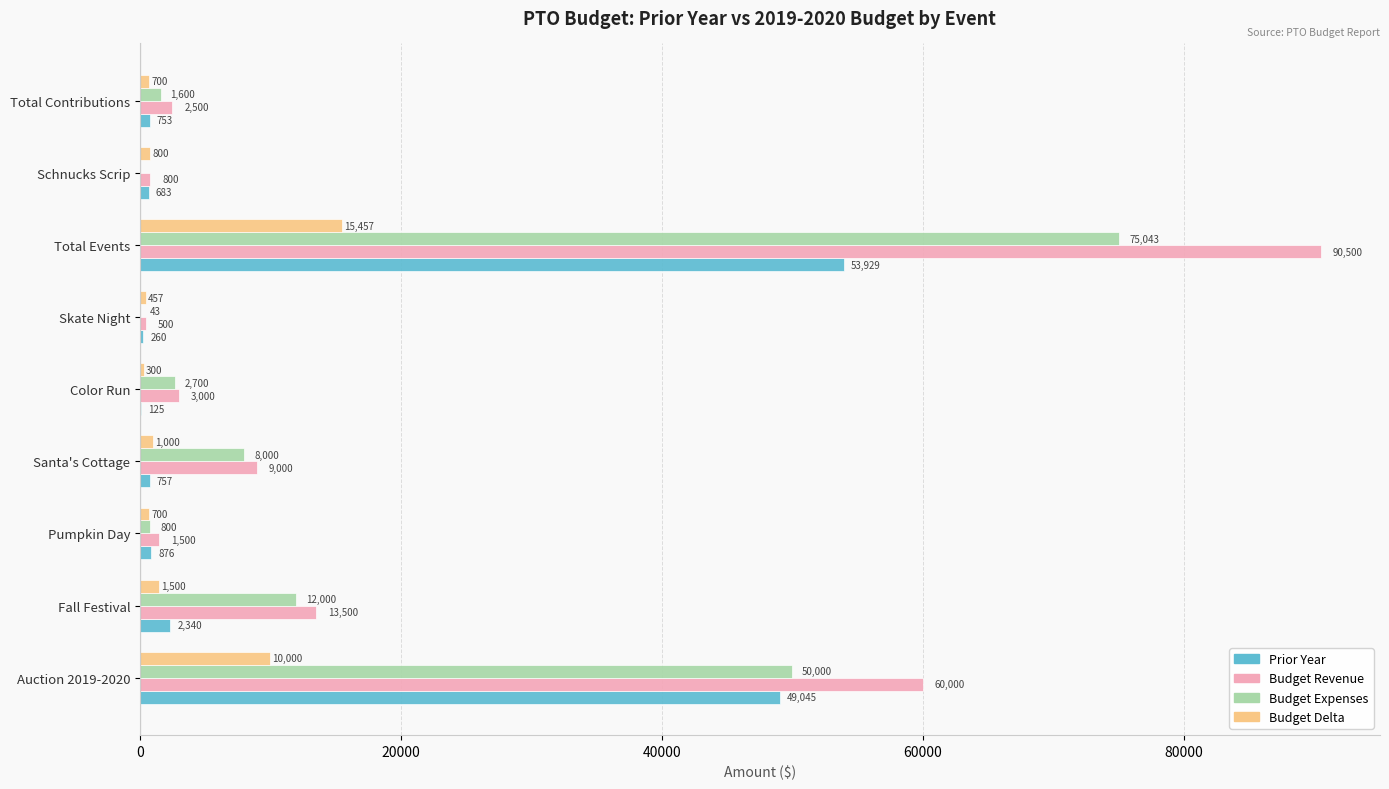

Is it true that Budget Delta equals 700.0 at Total Contributions?

True